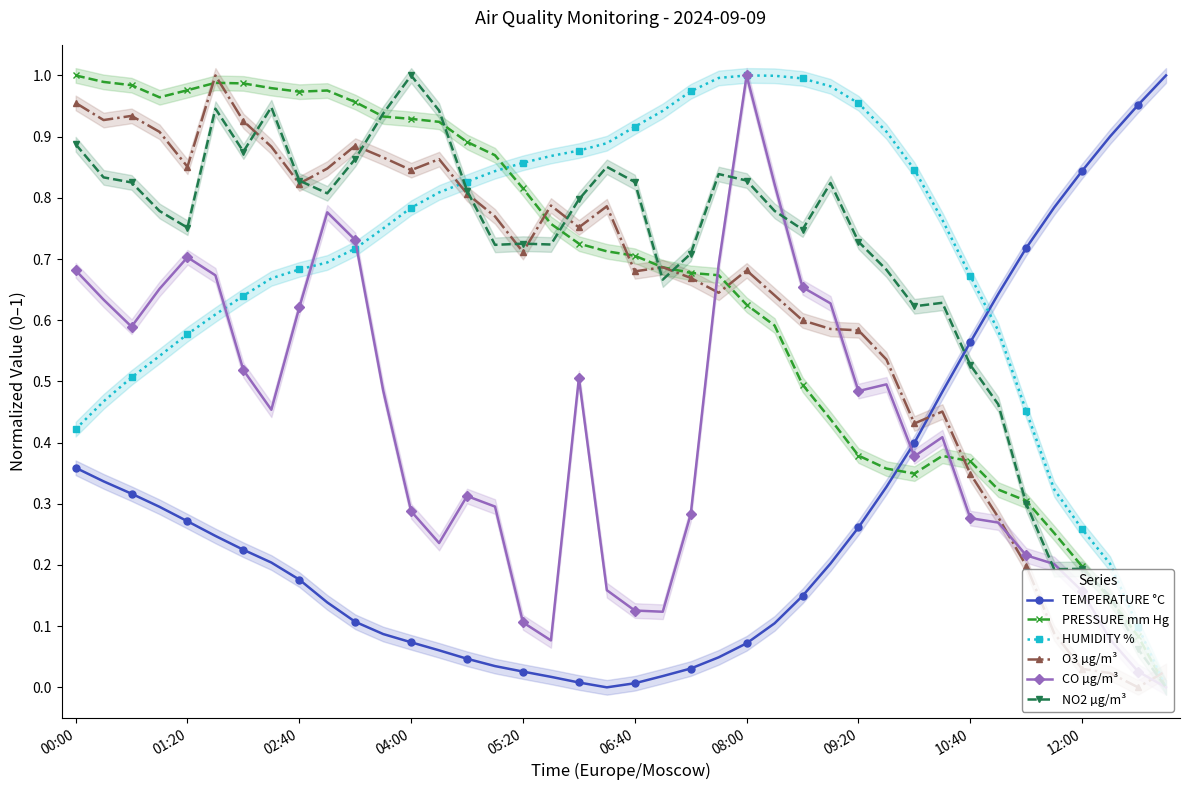

Is it true that TEMPERATURE °C equals 0.0 at 21?

True